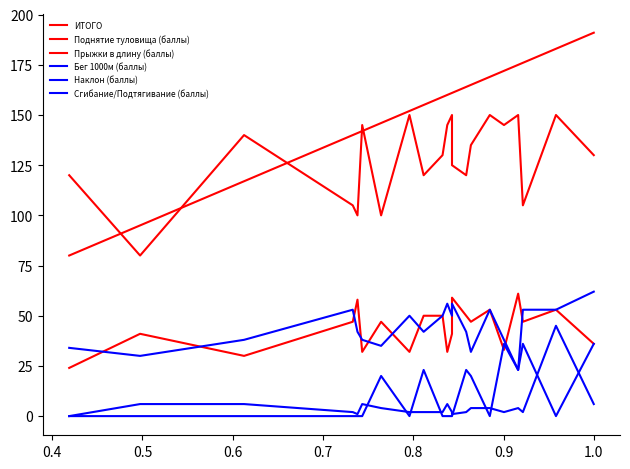

Which series has the widest spread of values?

ИТОГО